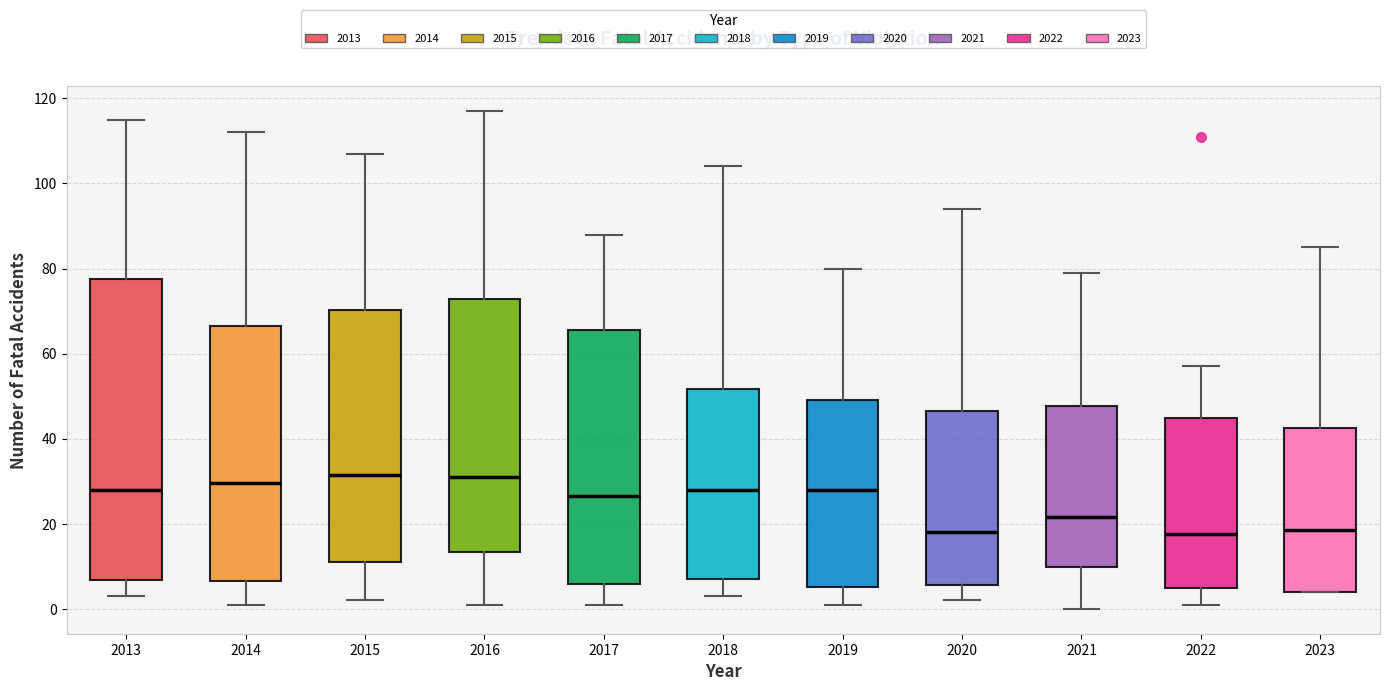

Where does the upper whisker of the box at x = 2020 end on the y-axis? The values are not printed on the chart, so give them approximately, as read against the axis.

94